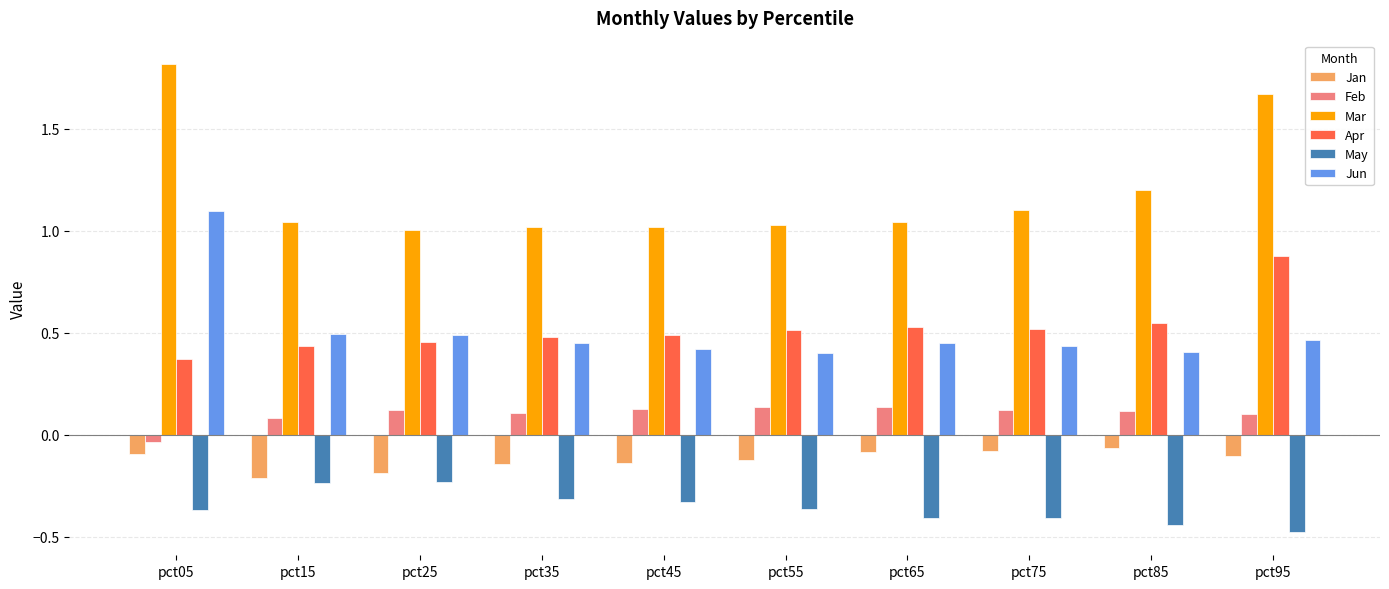

What value does the Mar series have at pct85?

1.2